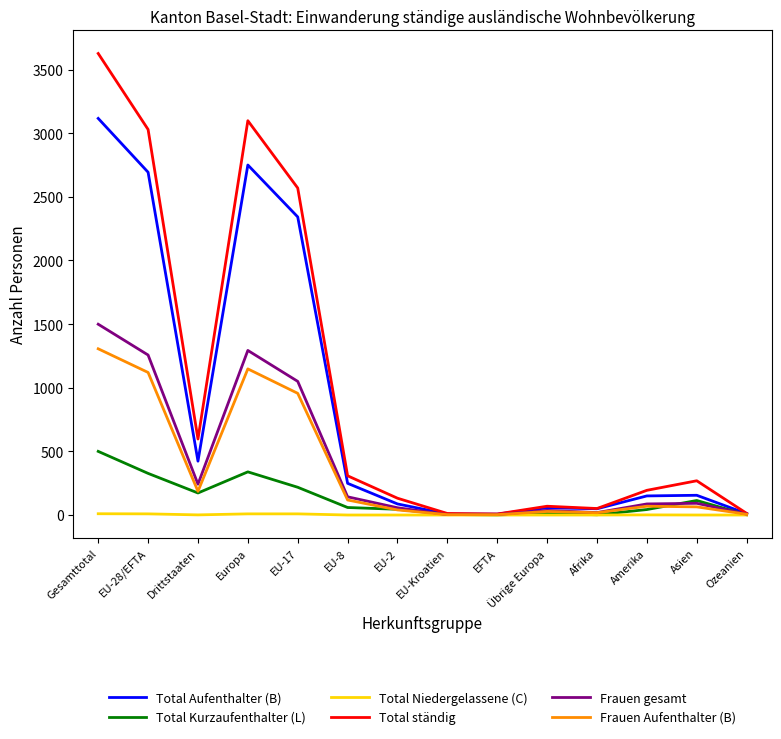

Where is Total Aufenthalter (B) nearest to the value 1561?

EU-17